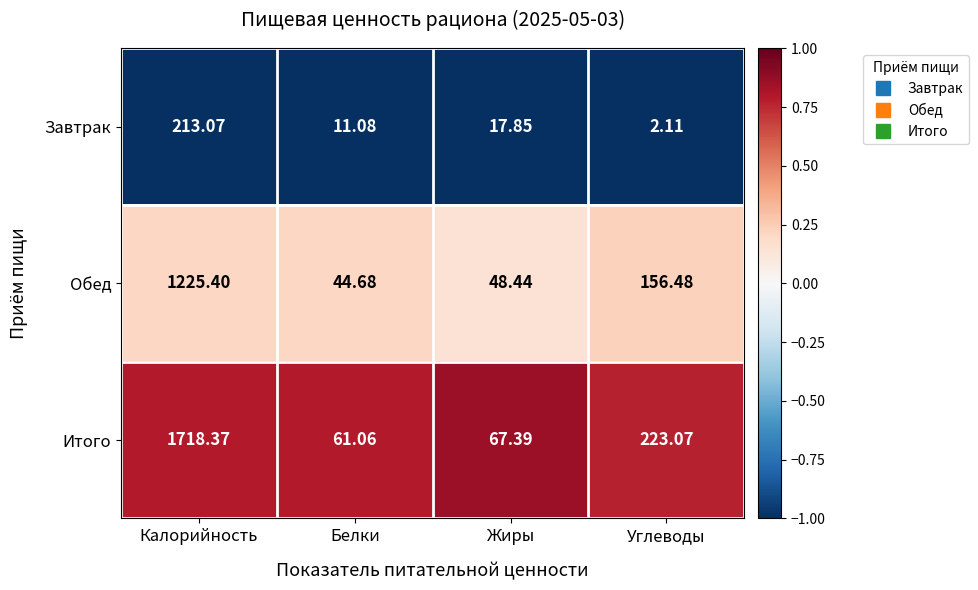

At which label does Итого first exceed 223?

Калорийность